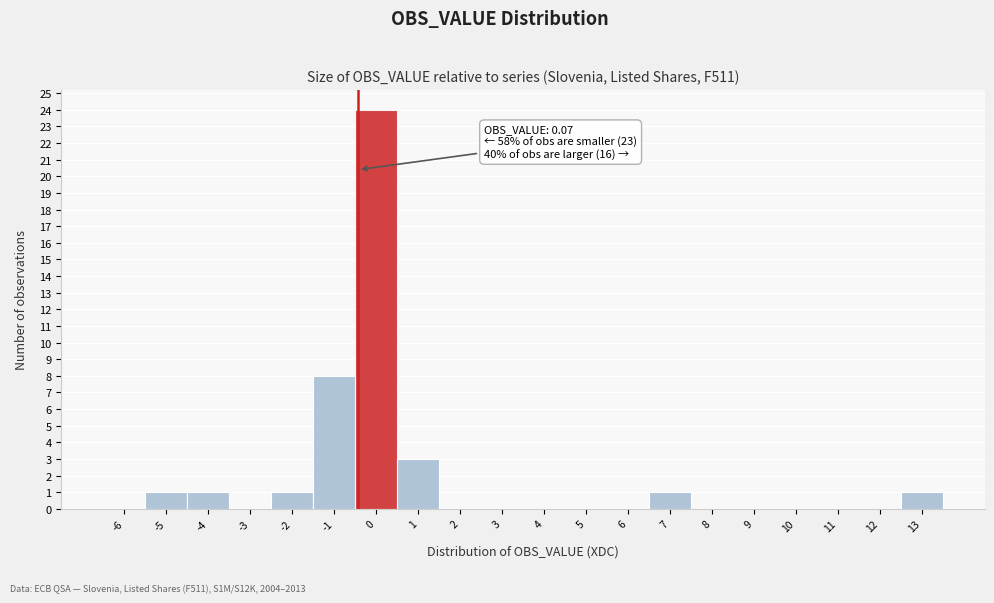

Reading left to right, what are all the values shown in this chart?

-6=0	-5=1	-4=1	-3=0	-2=1	-1=8	0=24	1=3	2=0	3=0	4=0	5=0	6=0	7=1	8=0	9=0	10=0	11=0	12=0	13=1